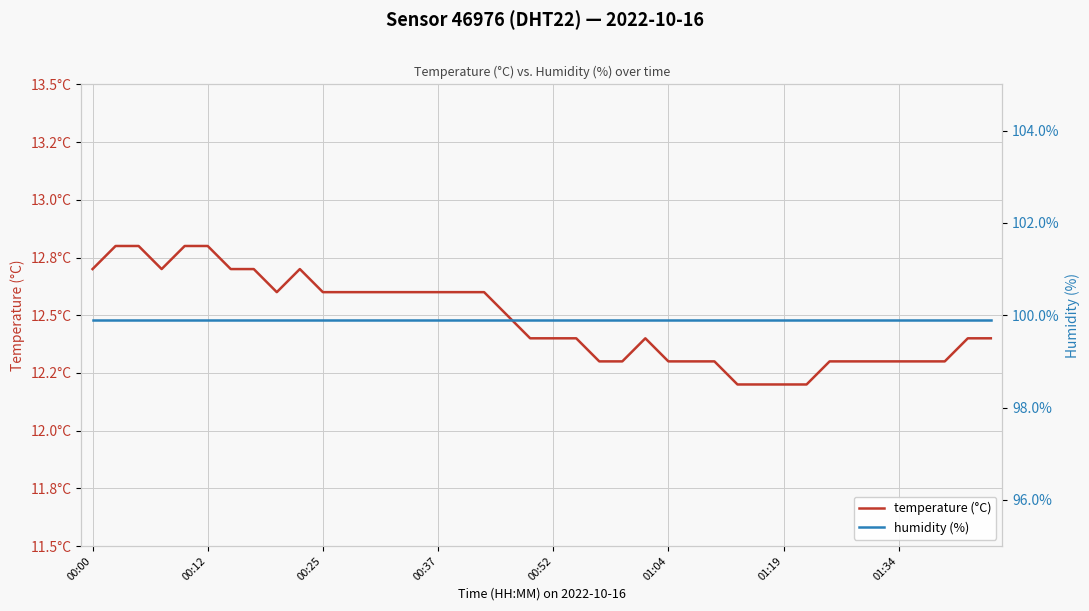

True or false: humidity (%) and temperature (°C) cross at least once.

False